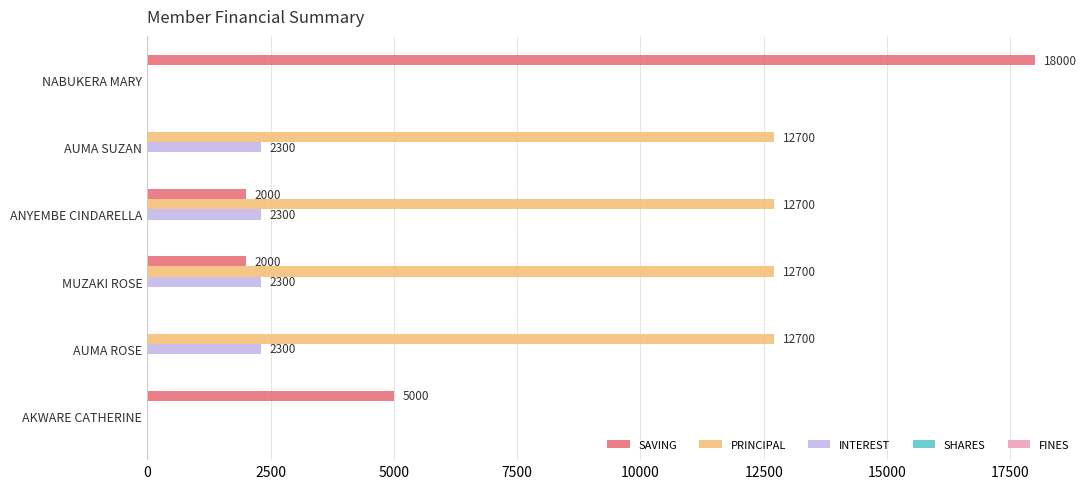

How many categories are shown in the chart?

6